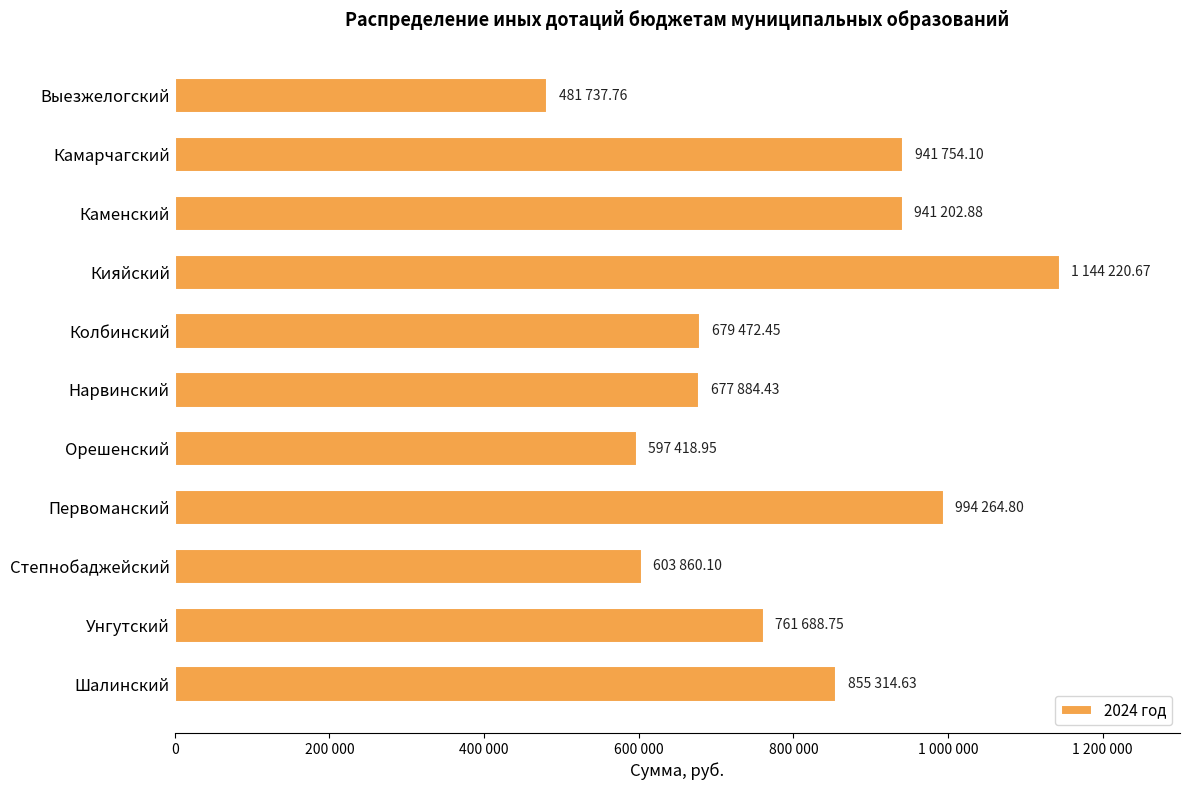

What is the maximum value shown in the chart?

1144220.7